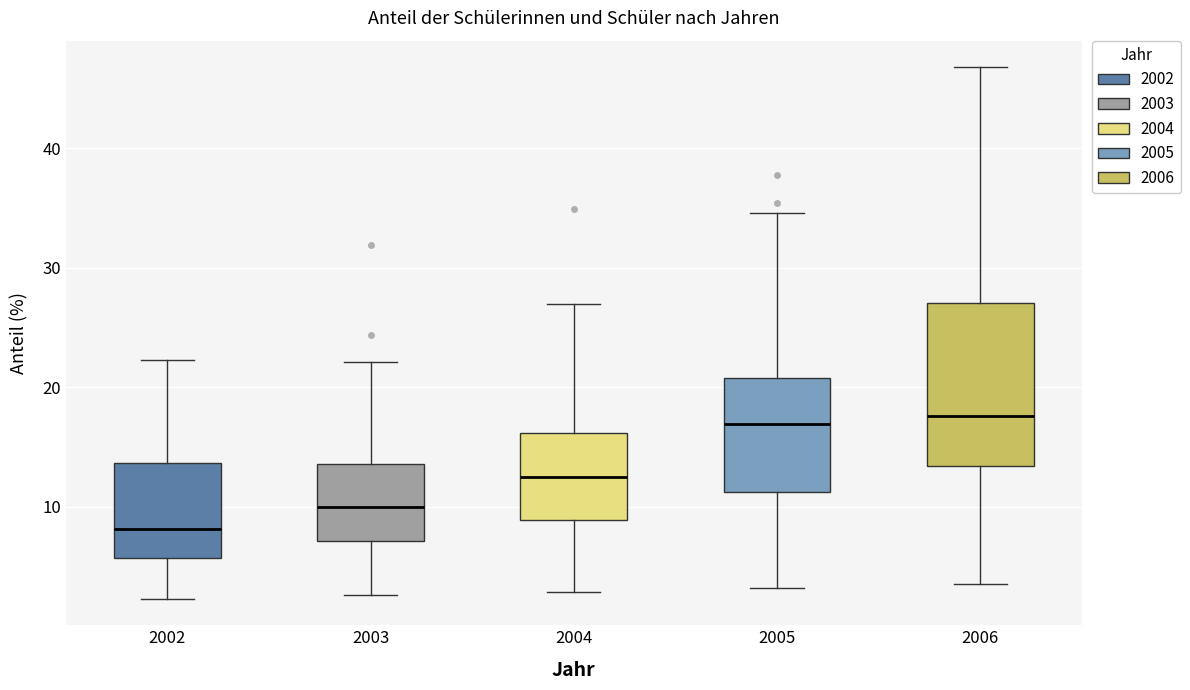

Which box is the tallest, from its lower edge to its upper edge?

2006